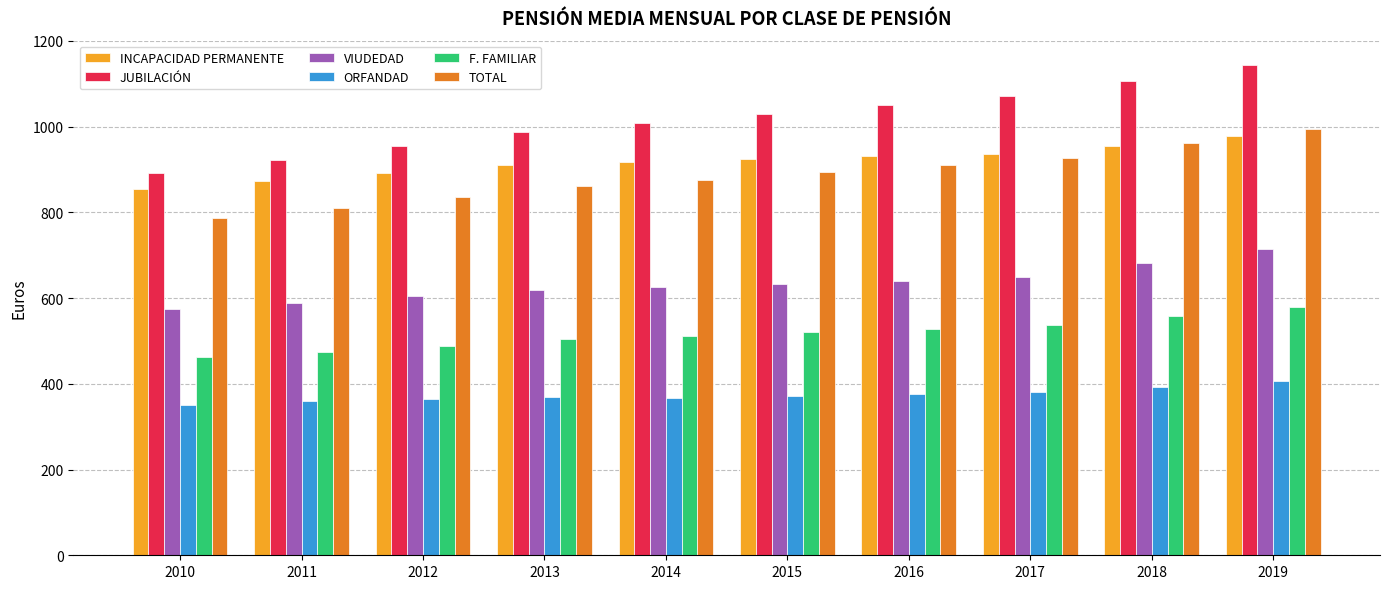

Which series changed the most between 2012 and 2018?

JUBILACIÓN